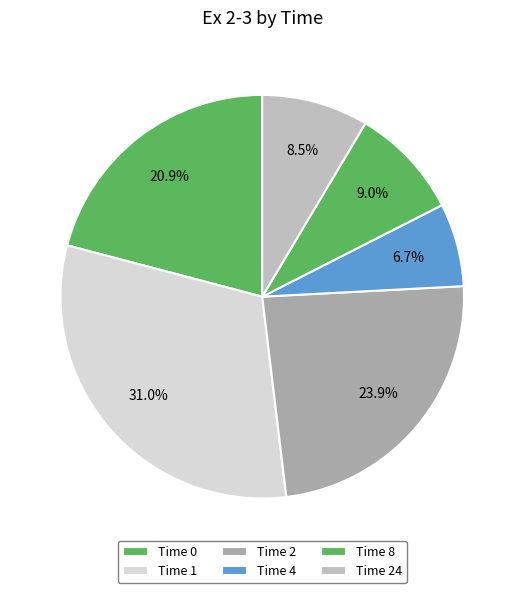

Count the number of slices in the pie.

6